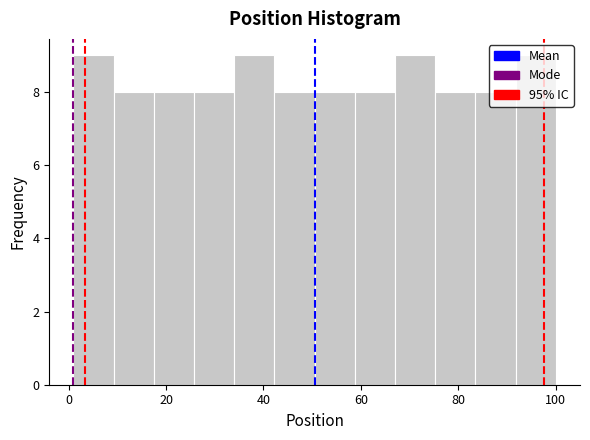

How tall is the bar that spans 18 to 26 on the x-axis? Neither the bar edges nor the heights are printed on the chart, so give them approximately, as read against the axes.

8